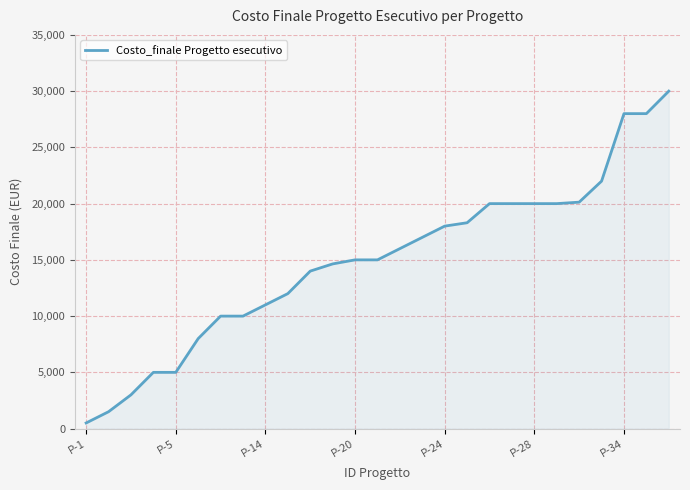

What is the maximum value shown in the chart?

30000